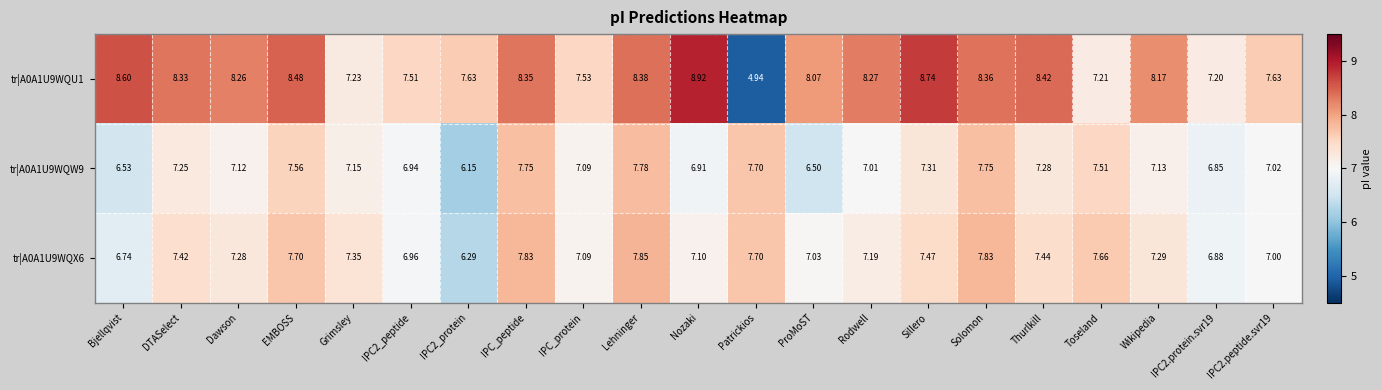

At which category is the sum across all series the highest?

Lehninger